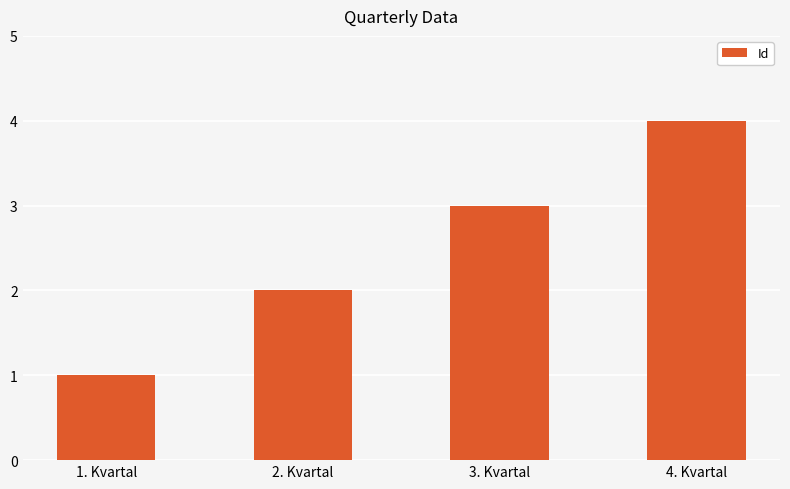

What is the value of the 4th bar from the left?

4